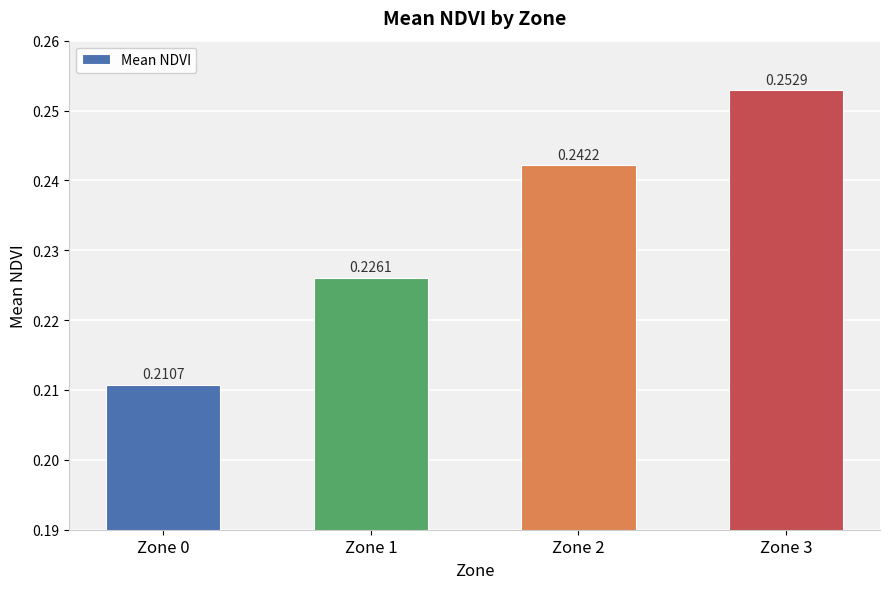

Rank the categories by value from lowest to highest.

Zone 0, Zone 1, Zone 2, Zone 3